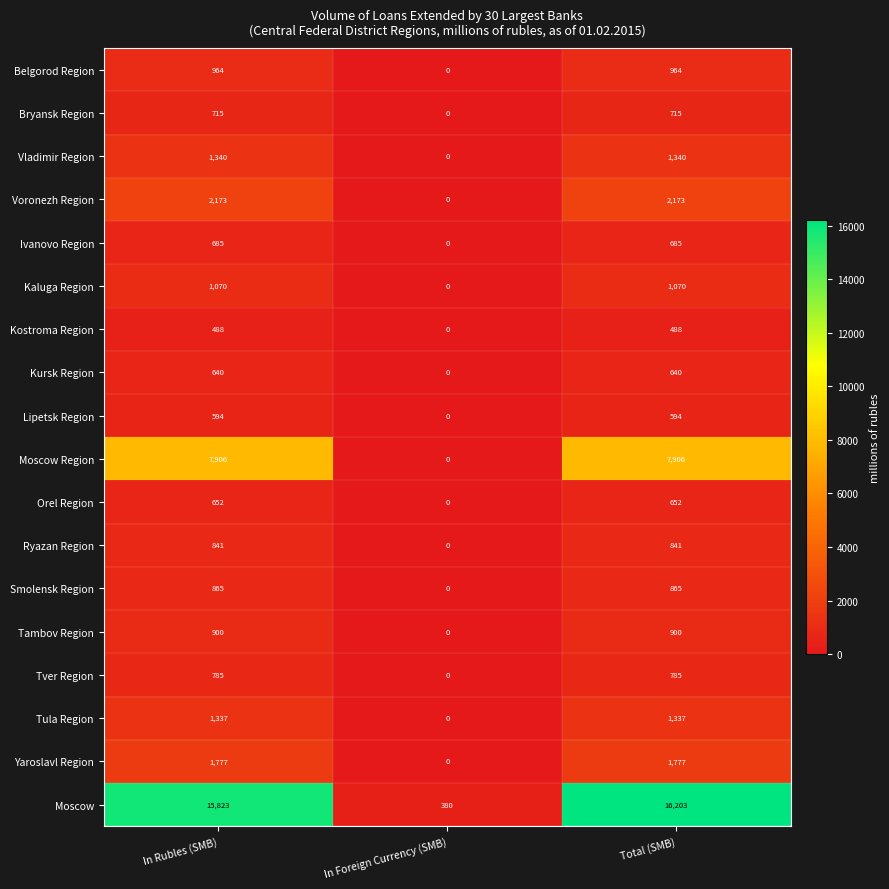

At which category is the sum across all series the highest?

Total (SMB)